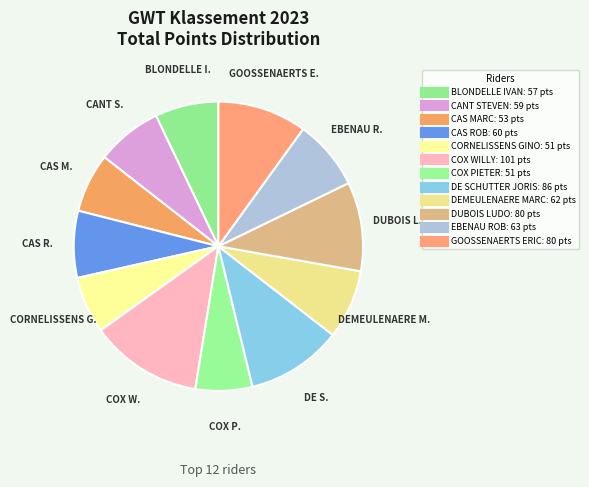

Count the number of slices in the pie.

12